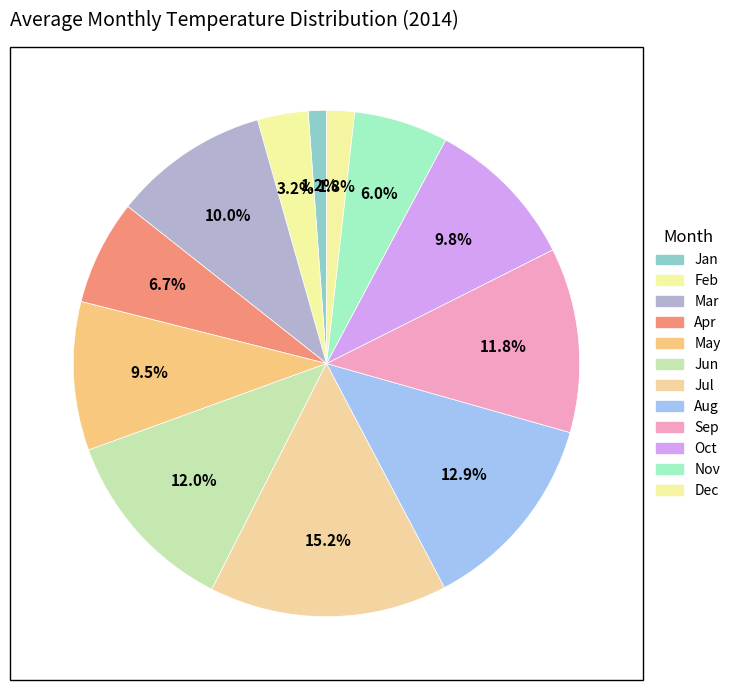

Count the number of slices in the pie.

12